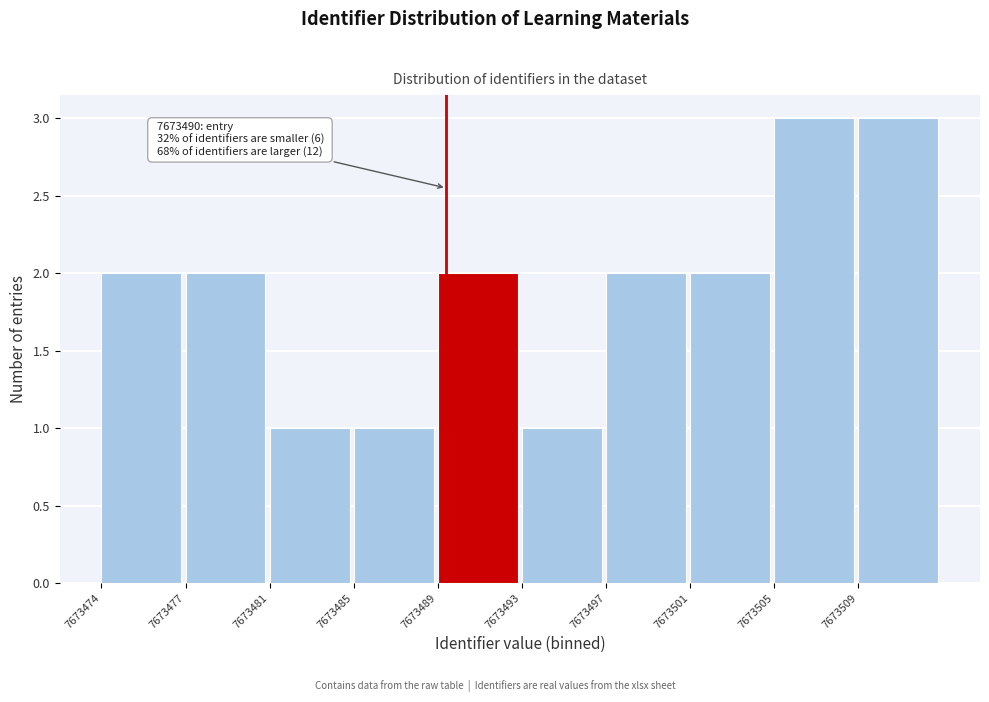

Reading left to right, list all the values displayed in this chart.

7673474=2	7673477=2	7673481=1	7673485=1	7673489=2	7673493=1	7673497=2	7673501=2	7673505=3	7673509=3